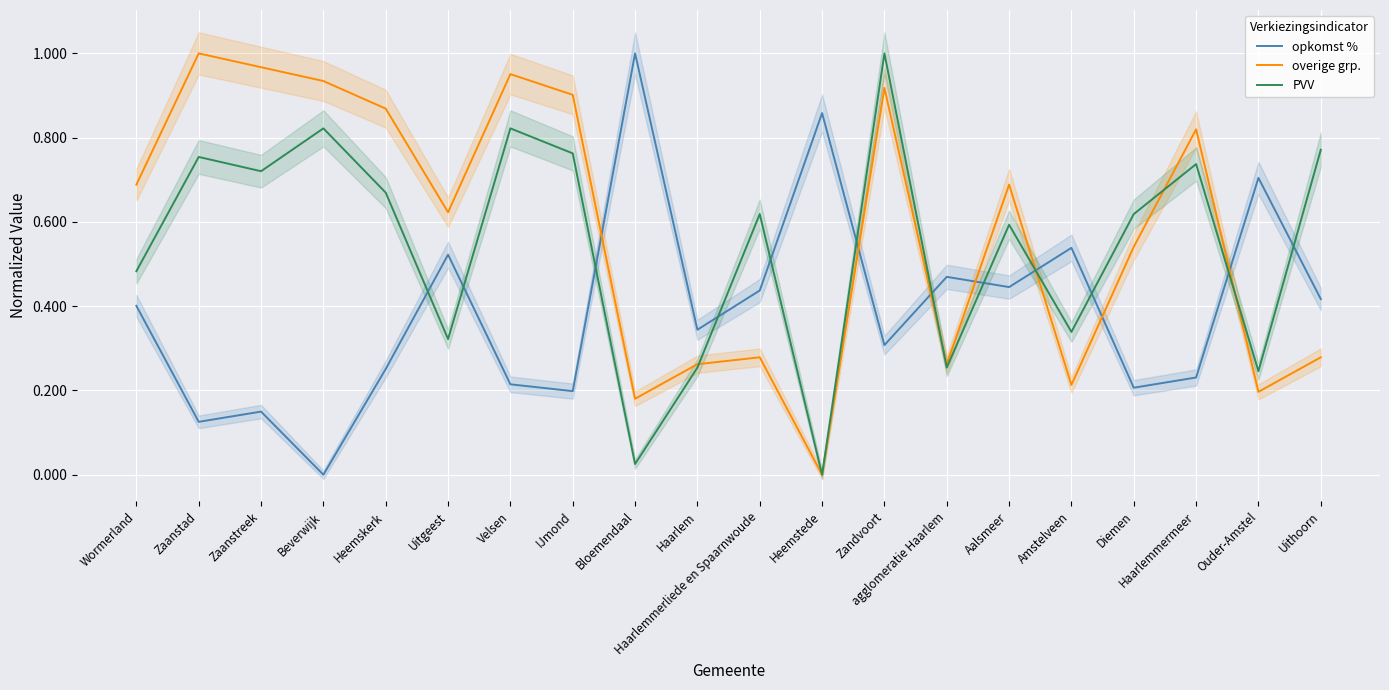

What is the value of the PVV point at the 1st from the left?

0.5